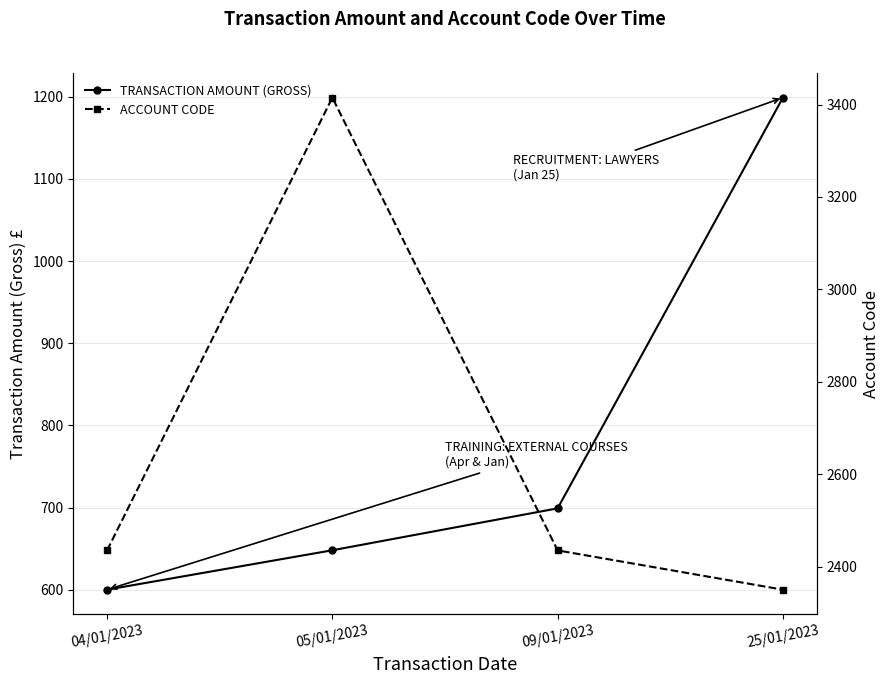

Which series has the widest spread of values?

ACCOUNT CODE